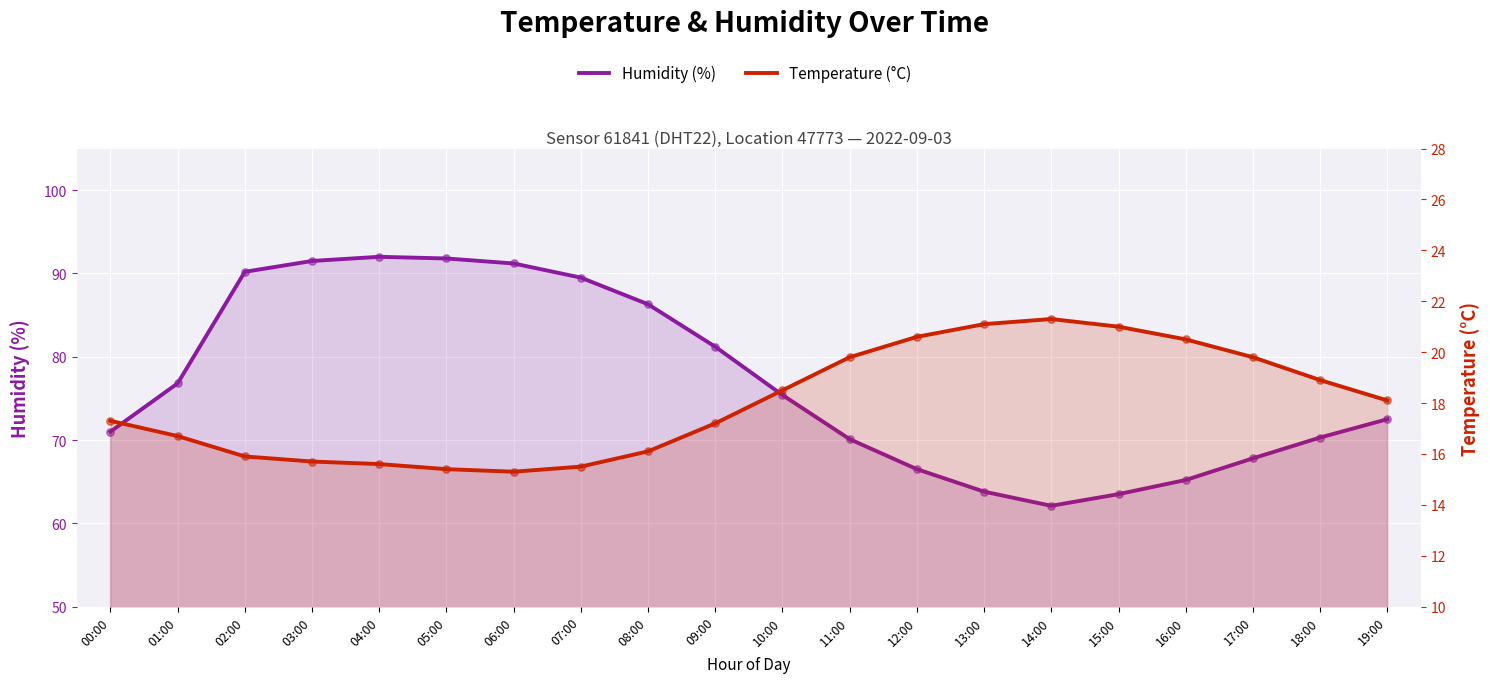

What is the total value across all series at 09:00?

98.4